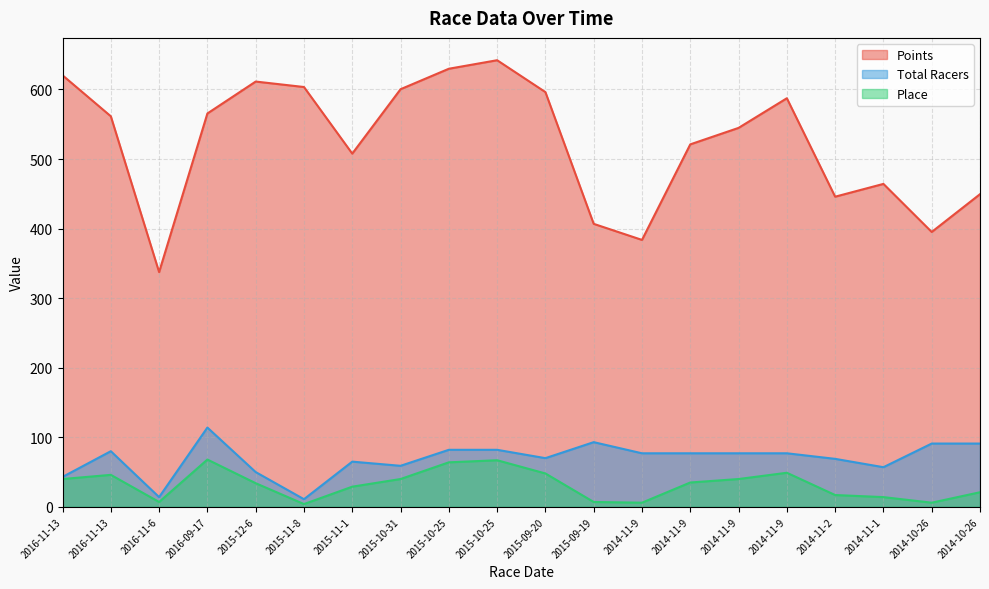

True or false: Points has more than 1 interior local peaks.

True